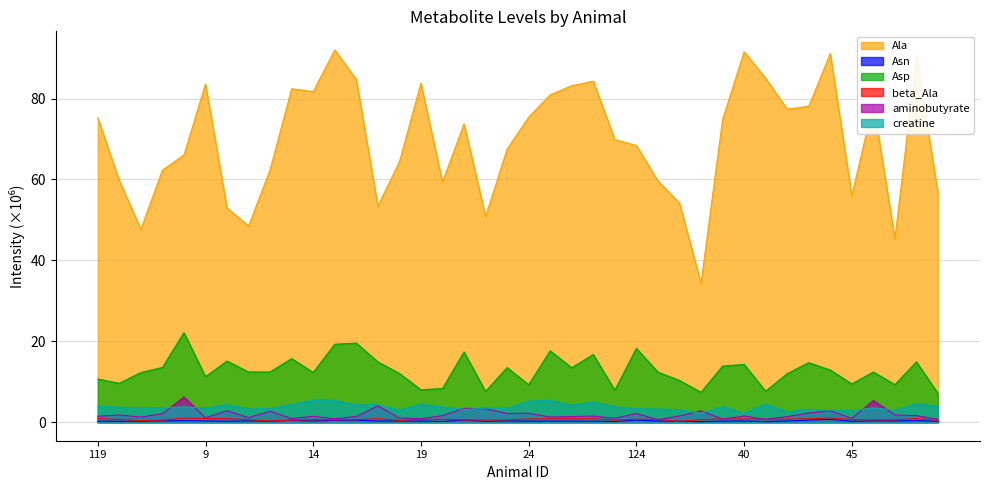

True or false: beta_Ala and Ala cross at least once.

False